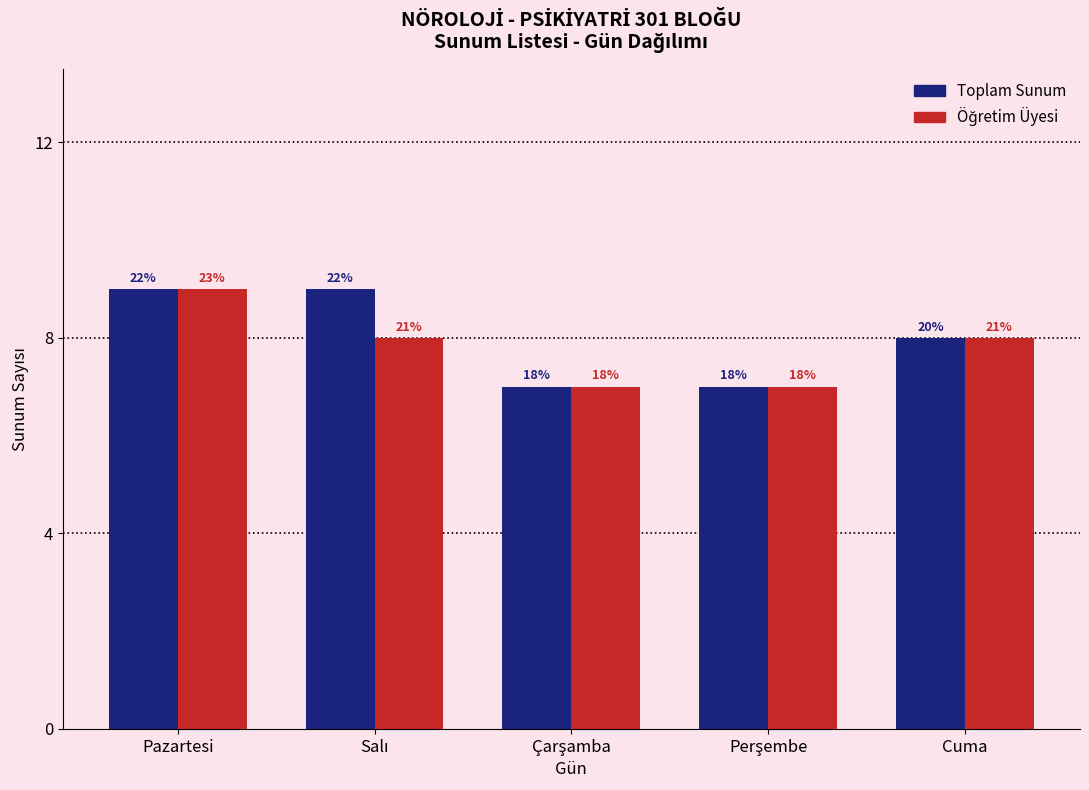

List the series in order of their overall mean, highest first.

Toplam Sunum, Öğretim Üyesi